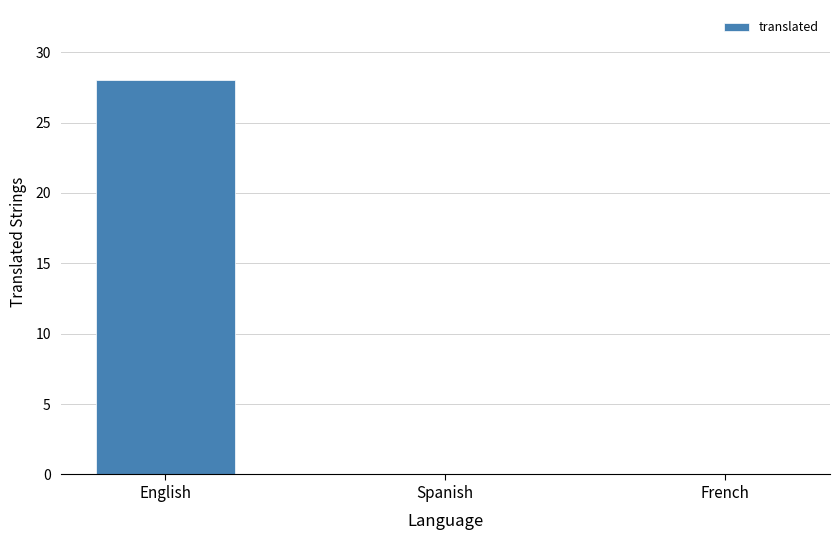

What is the maximum value shown in the chart?

28